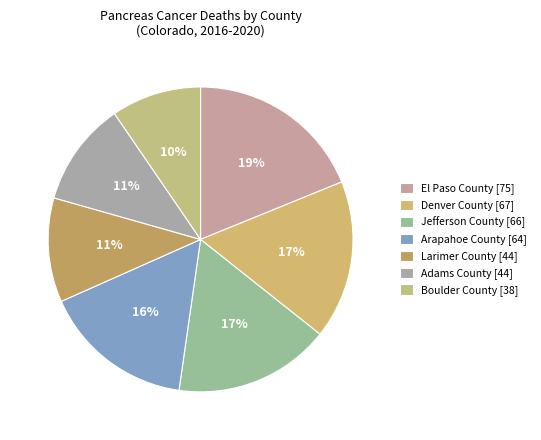

Which slice is the largest?

El Paso County [75]